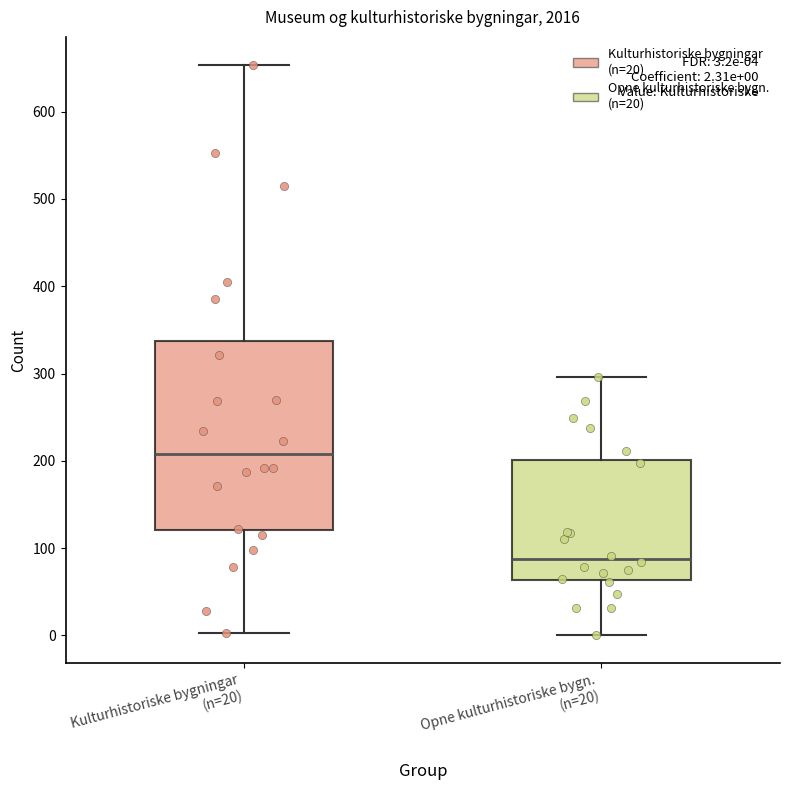

Which box has the highest median line?

Kulturhistoriske bygningar (n=20)